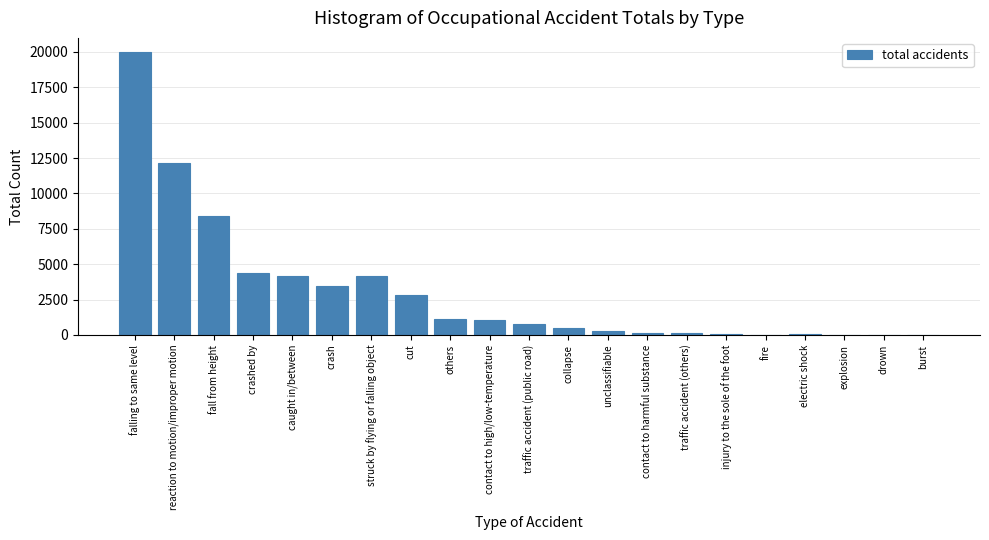

Read the value at fall from height.

8384